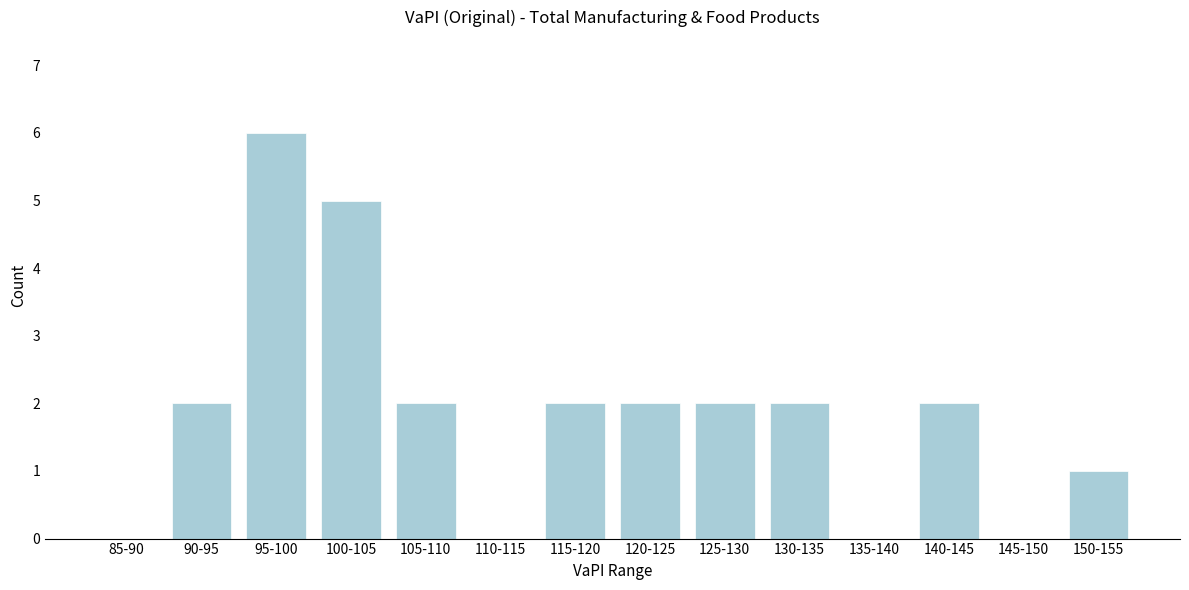

Is it true that the value at 140-145 is 3?

False